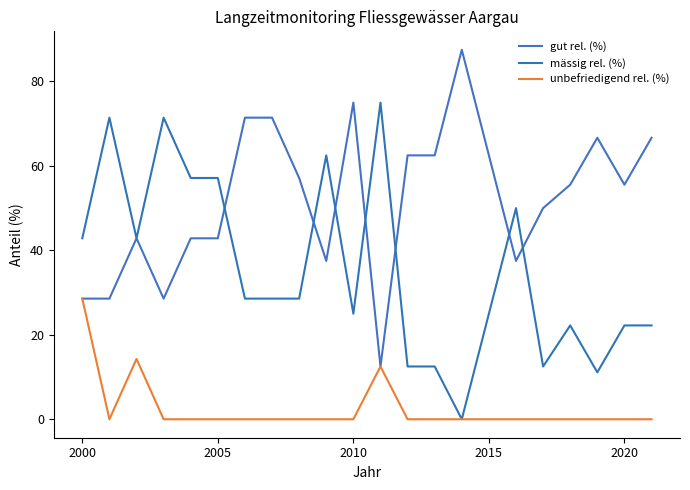

Does the chart display data point markers on the line(s)?

No